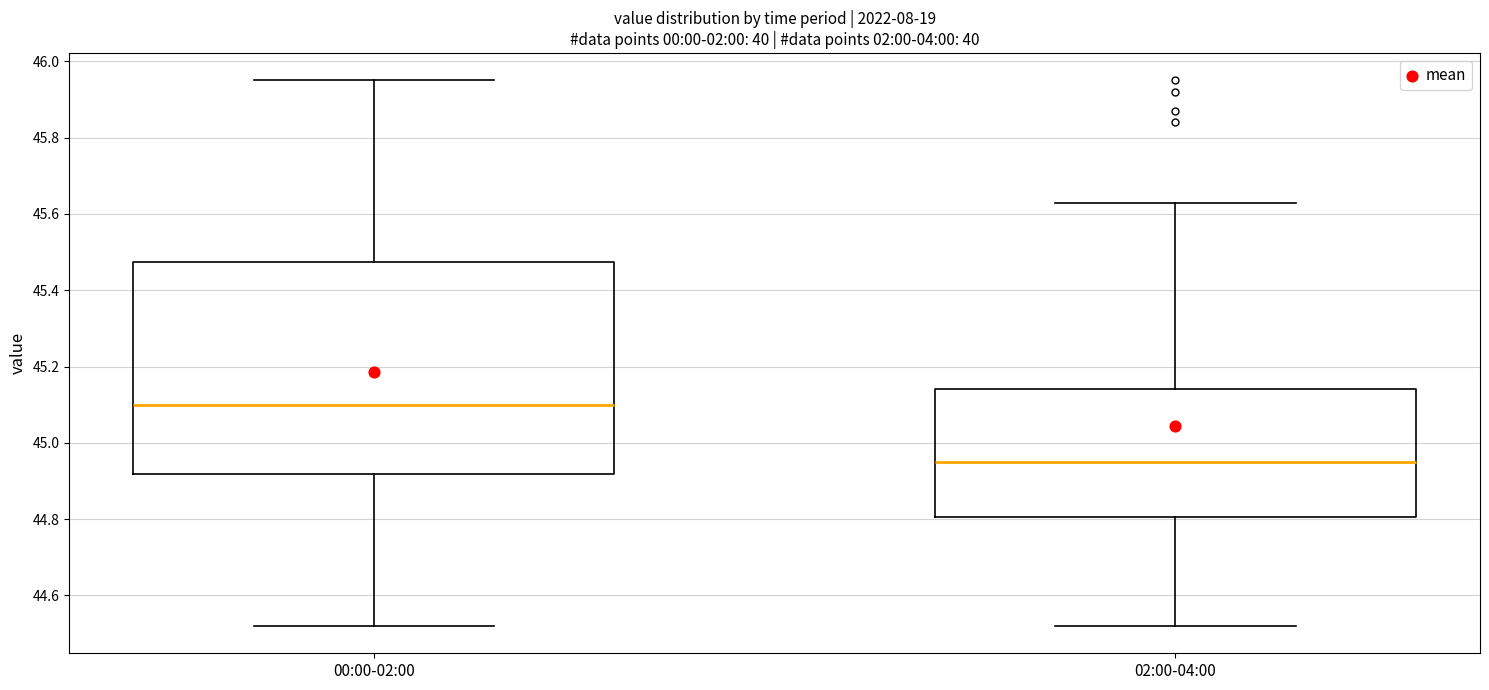

Reading left to right, transcribe this box plot: for each box, give where its median line is, the range the box spans, and where its two whiskers end, as read against the y-axis. The values are not printed on the chart, so give them approximately, as read against the axis.

00:00-02:00: median 45.10, box 44.92 to 45.48, whiskers 44.52 to 45.96
02:00-04:00: median 44.96, box 44.80 to 45.14, whiskers 44.52 to 45.64